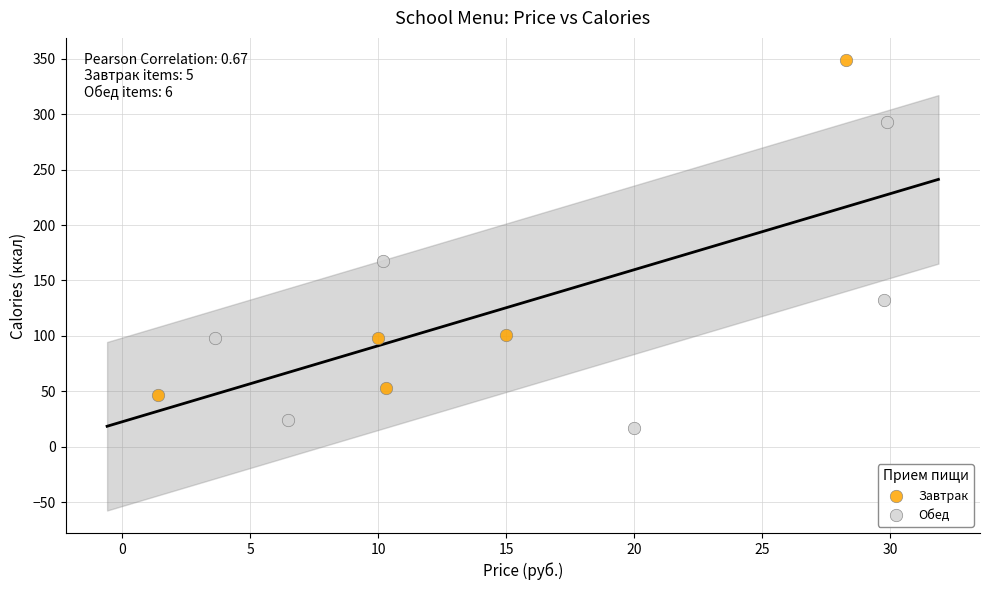

Which series has the widest spread of Y values?

Завтрак